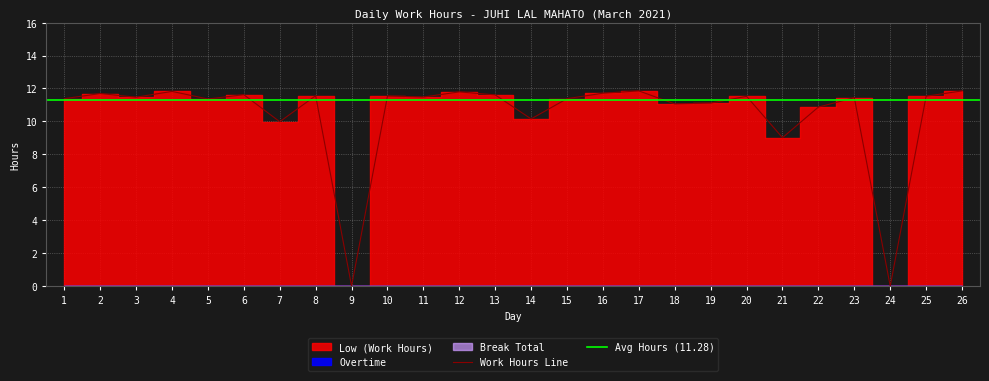

At how many categories does at least one series exceed 7?

24